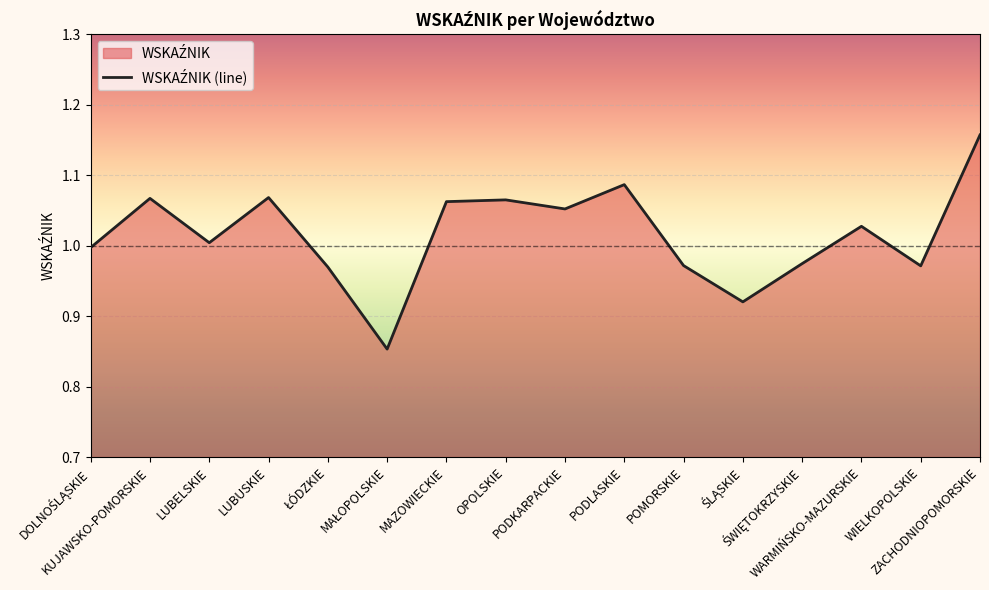

Rank the categories by value from highest to lowest.

ZACHODNIOPOMORSKIE, PODLASKIE, LUBUSKIE, KUJAWSKO-POMORSKIE, OPOLSKIE, MAZOWIECKIE, PODKARPACKIE, WARMIŃSKO-MAZURSKIE, LUBELSKIE, DOLNOŚLĄSKIE, ŚWIĘTOKRZYSKIE, POMORSKIE, WIELKOPOLSKIE, ŁÓDZKIE, ŚLĄSKIE, MAŁOPOLSKIE